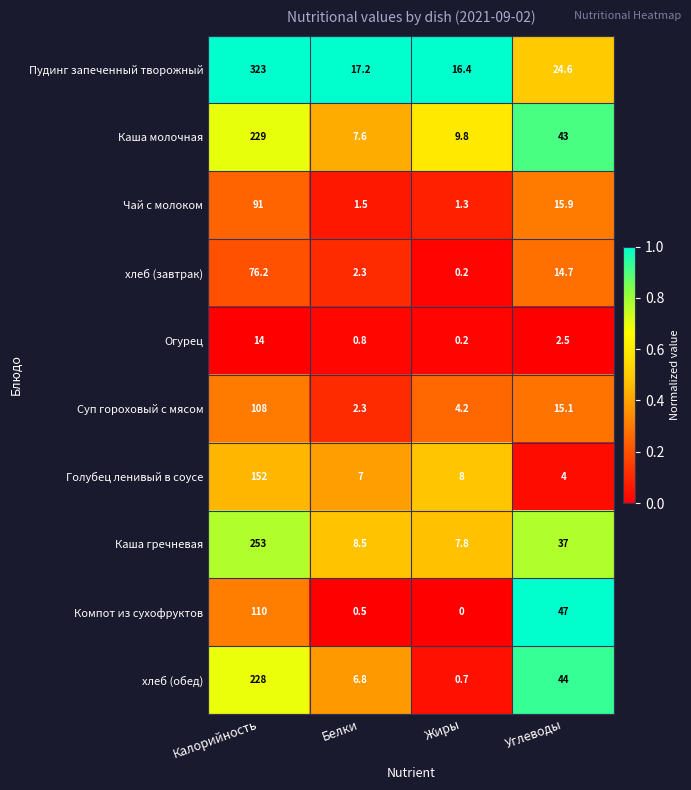

Is it true that Пудинг запеченный творожный equals 3.9 at Жиры?

False